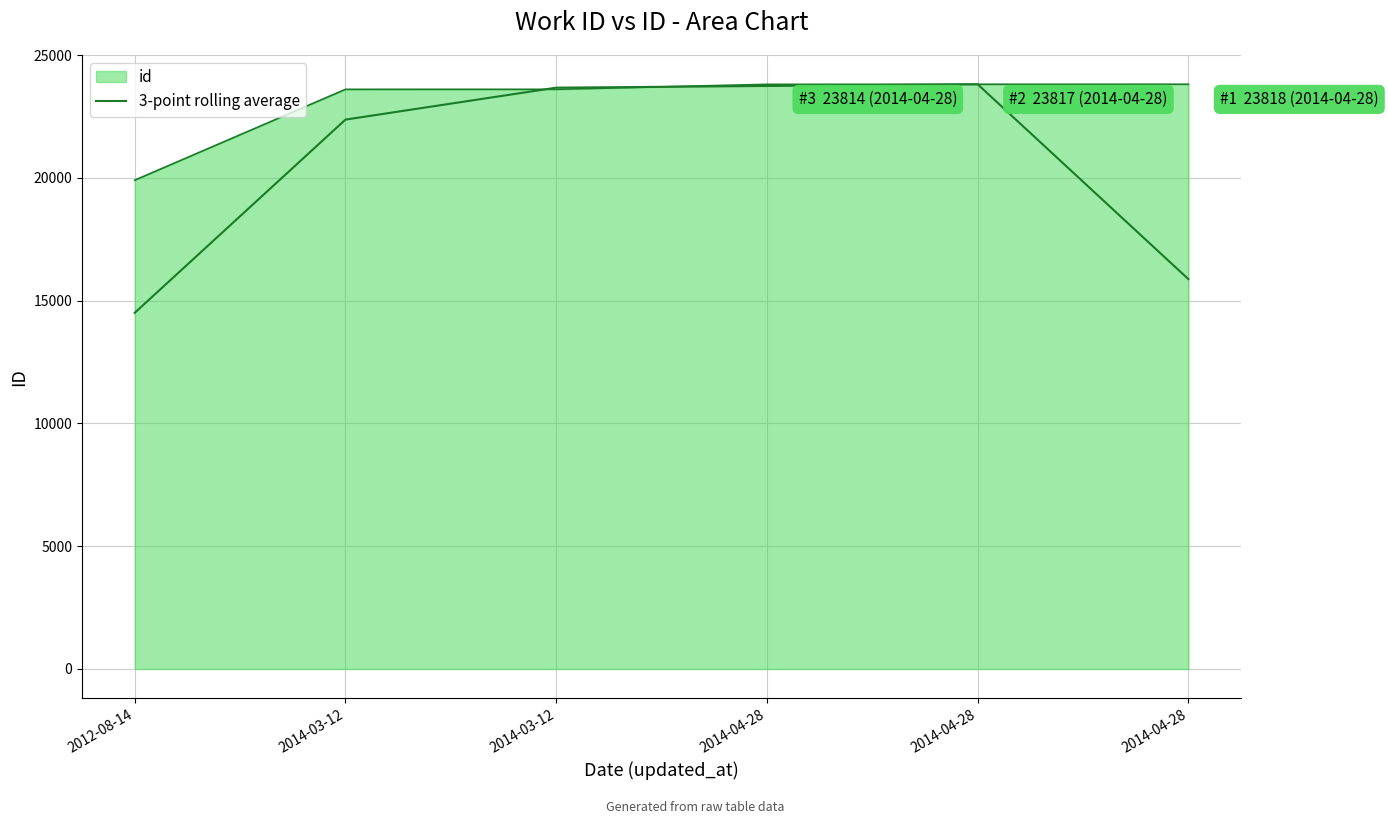

How many lines are shown in the chart?

2